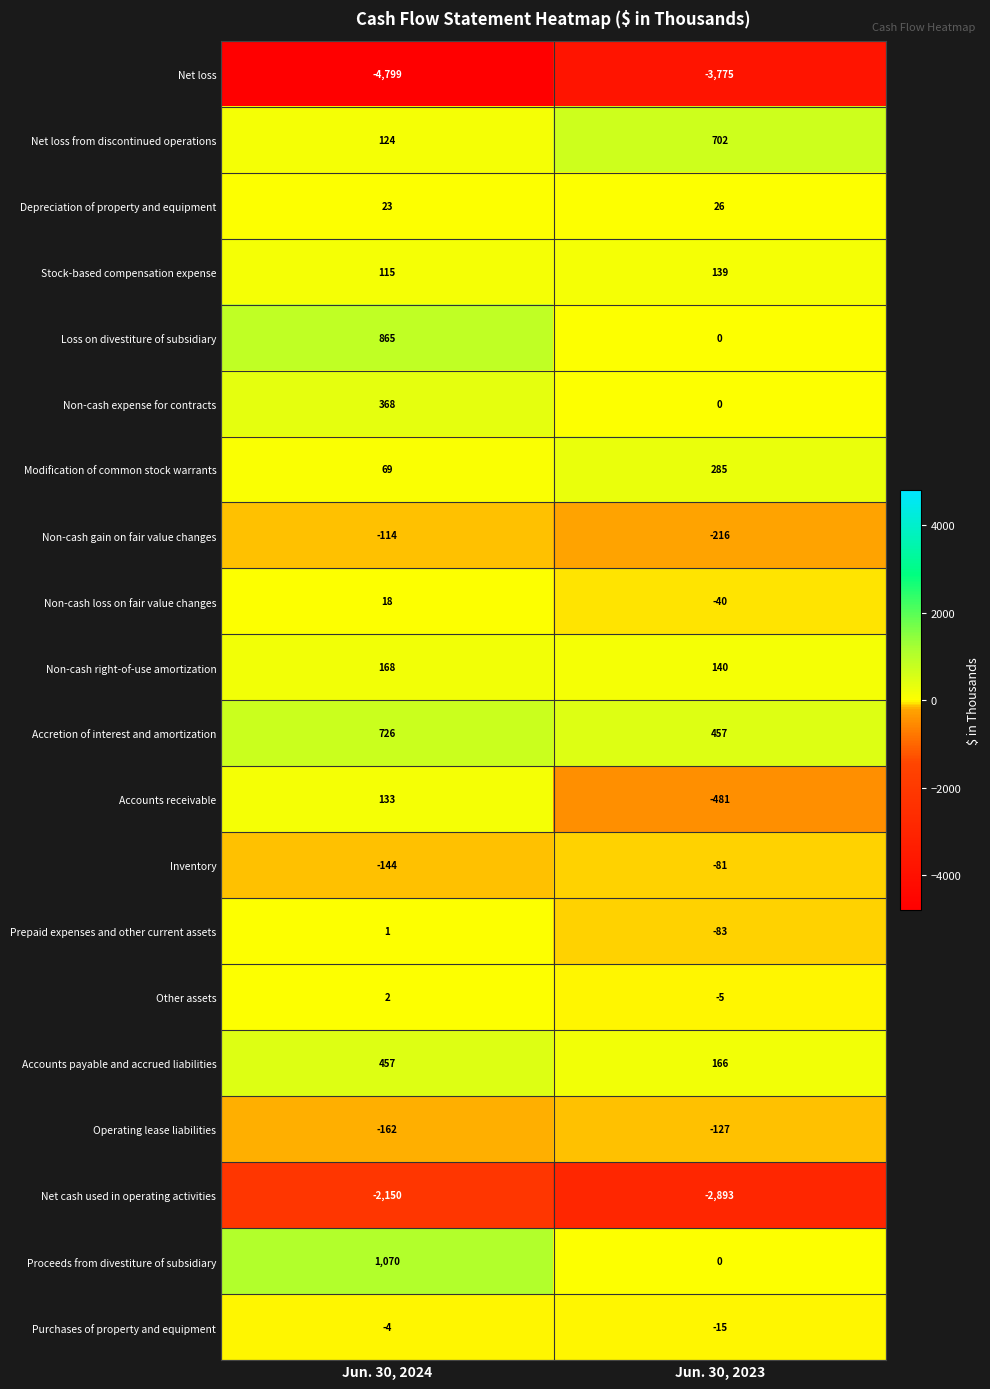

What is the sum of the Non-cash gain on fair value changes values at Jun. 30, 2024 and Jun. 30, 2023?

-330